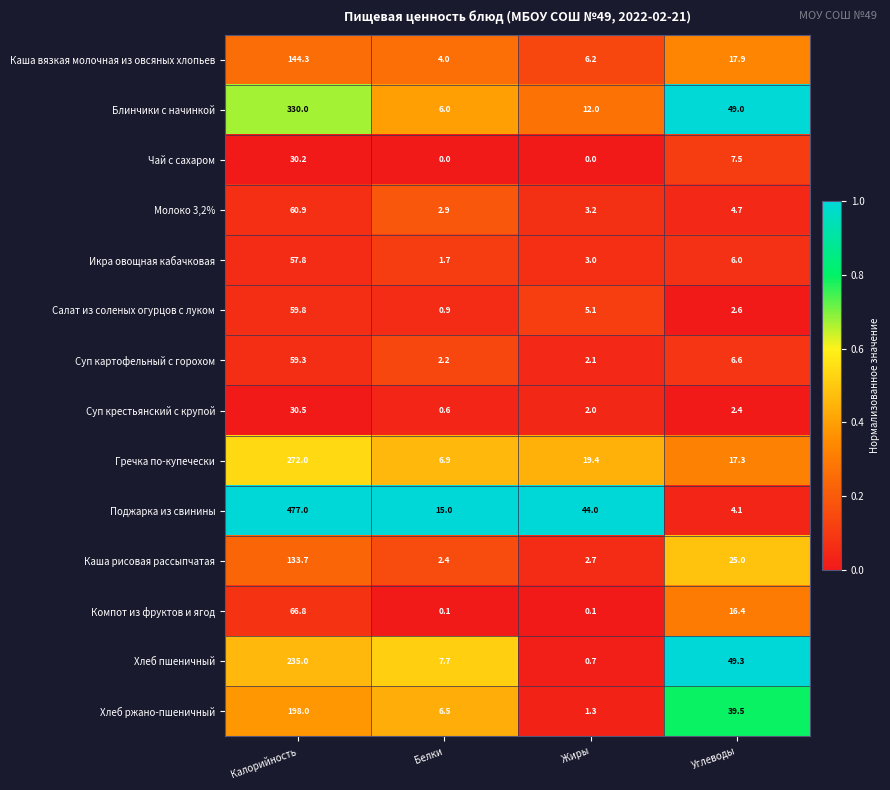

Which series has the largest total across all categories?

Поджарка из свинины